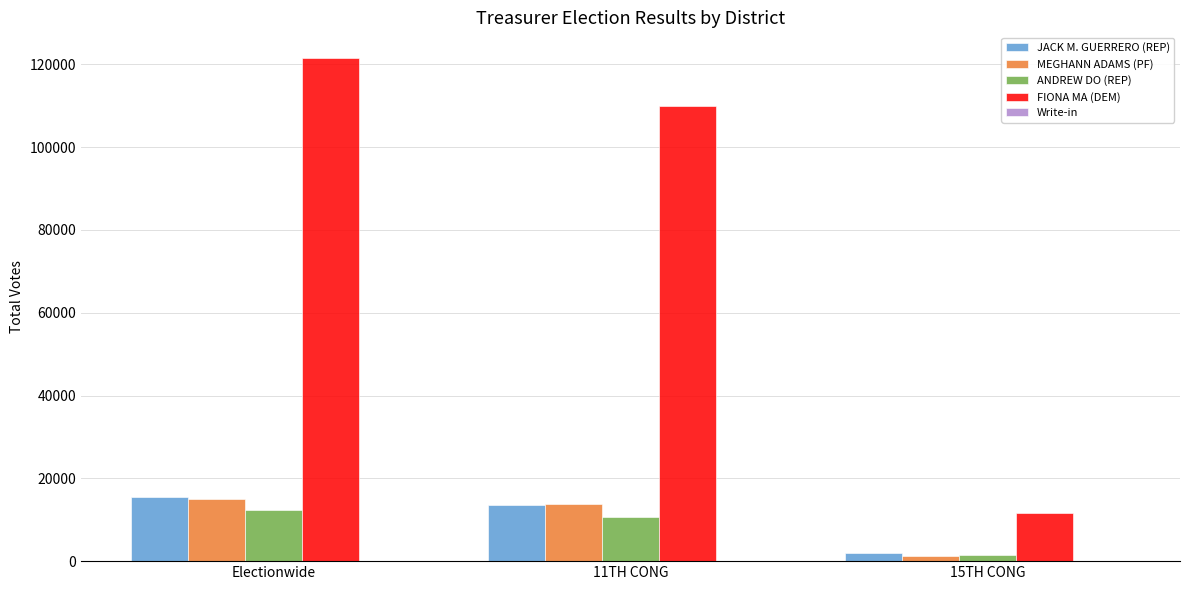

True or false: ANDREW DO (REP) has a value of 2241 at 11TH CONG.

False